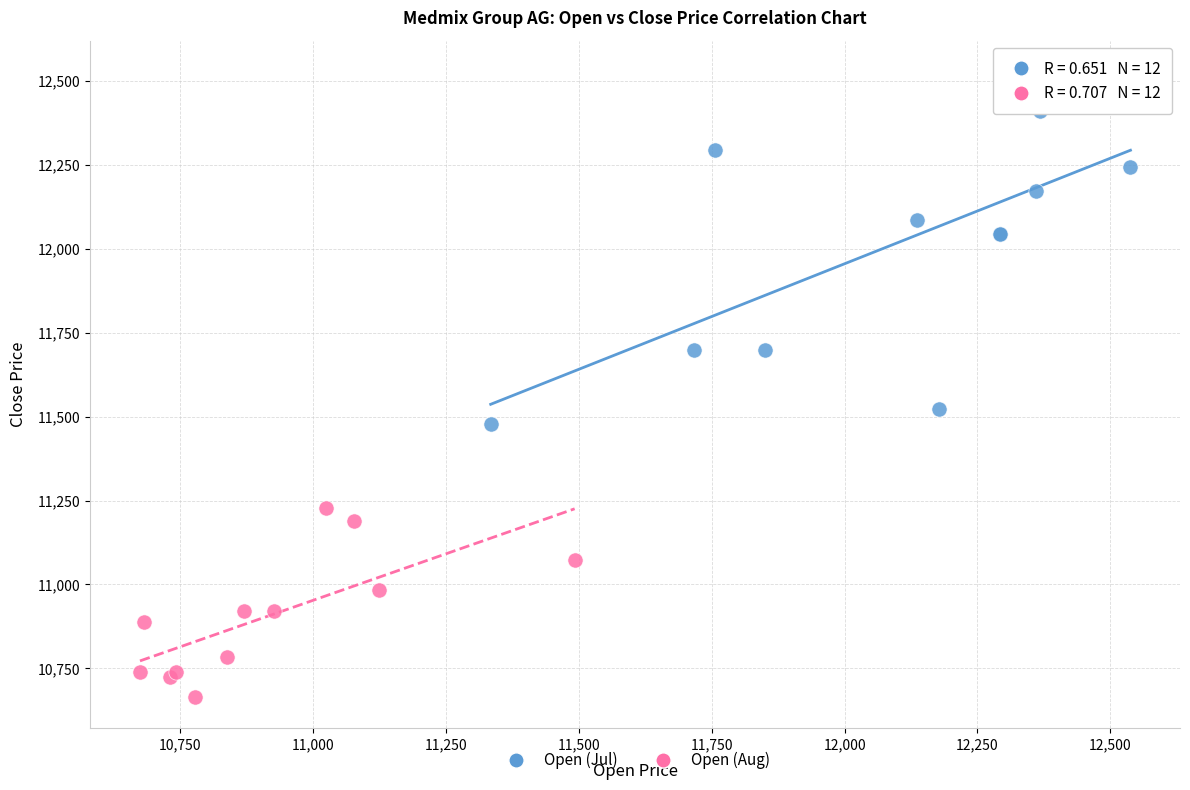

Which series has the largest Y range (max minus min)?

Open (Jul)